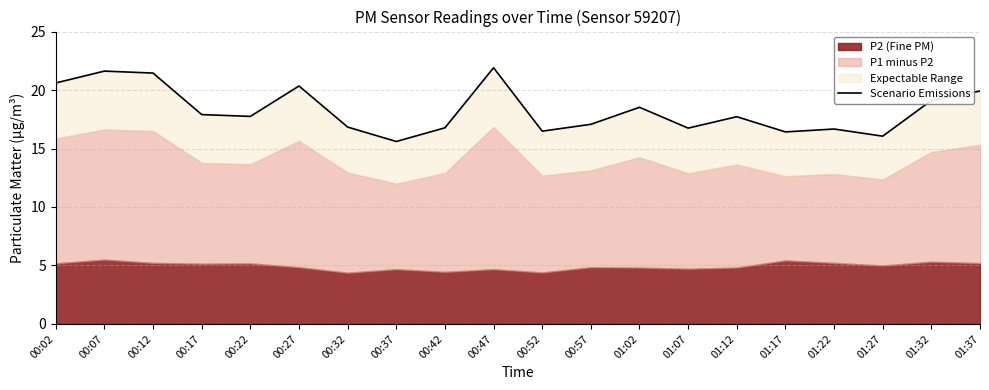

Rank the categories by value from highest to lowest.

00:47, 00:07, 00:12, 00:02, 00:27, 01:37, 01:32, 01:02, 00:17, 00:22, 01:12, 00:57, 00:32, 00:42, 01:07, 01:22, 00:52, 01:17, 01:27, 00:37